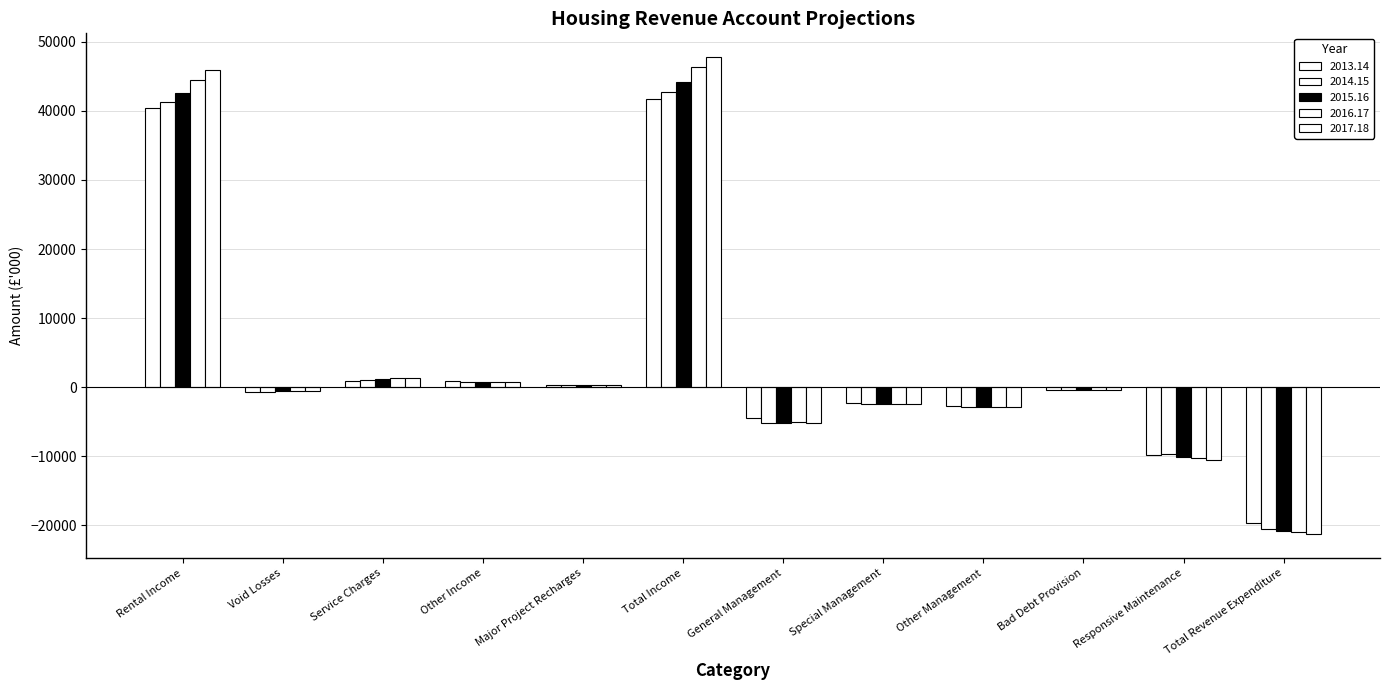

Count the number of categories in the chart.

12